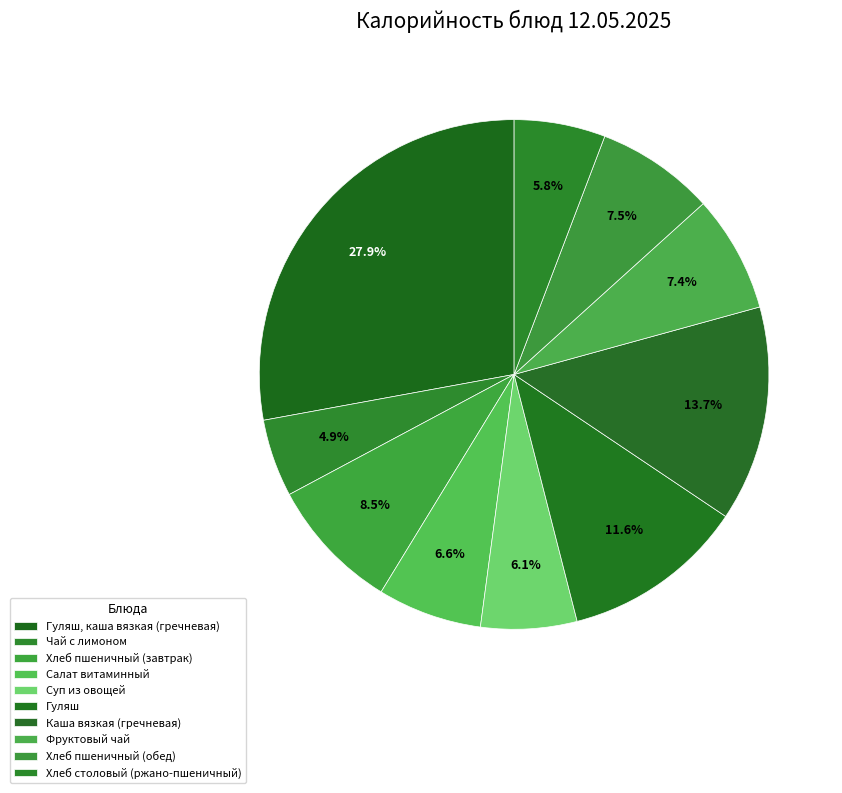

Rank the categories by value from highest to lowest.

Гуляш, каша вязкая (гречневая), Каша вязкая (гречневая), Гуляш, Хлеб пшеничный (завтрак), Хлеб пшеничный (обед), Фруктовый чай, Салат витаминный, Суп из овощей, Хлеб столовый (ржано-пшеничный), Чай с лимоном